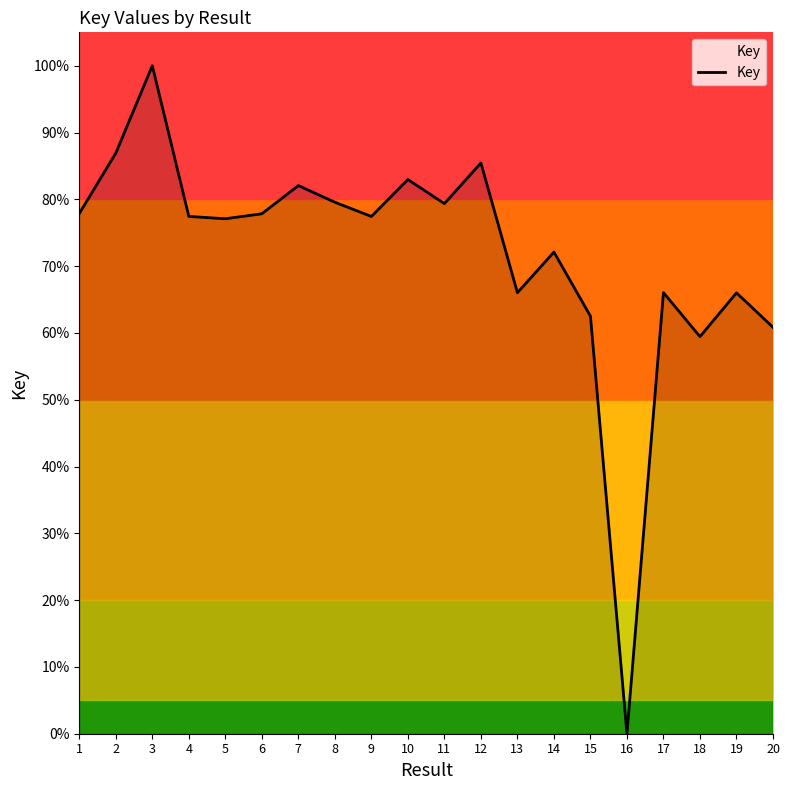

Where is the data nearest to the value 50?

18